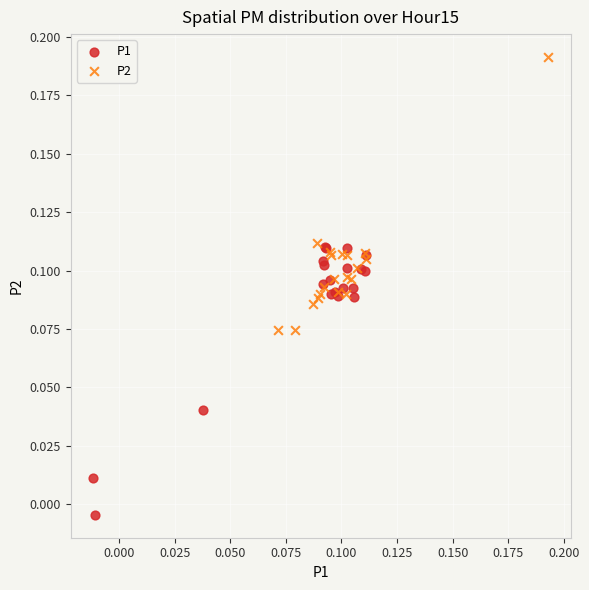

Which series contains the lowest Y value?

P1